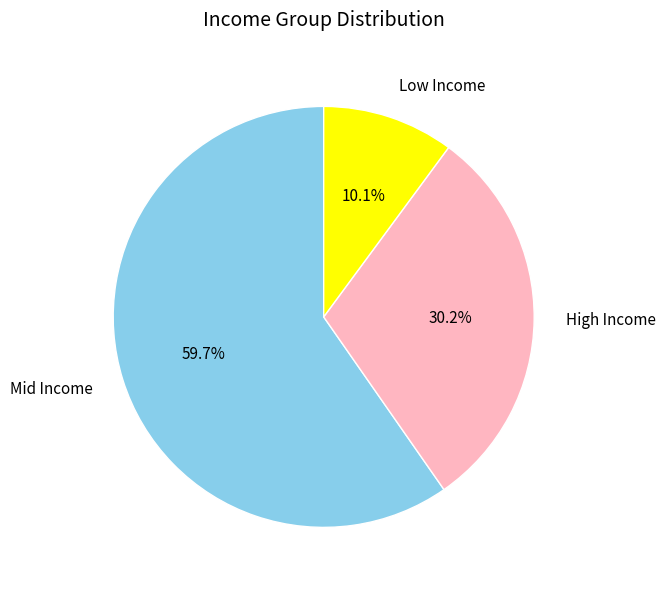

Rank the categories by value from lowest to highest.

Low Income, High Income, Mid Income